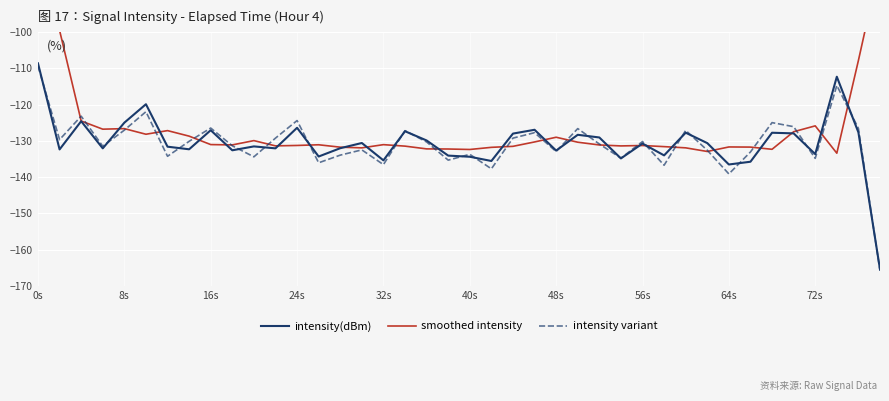

How many lines are shown in the chart?

3